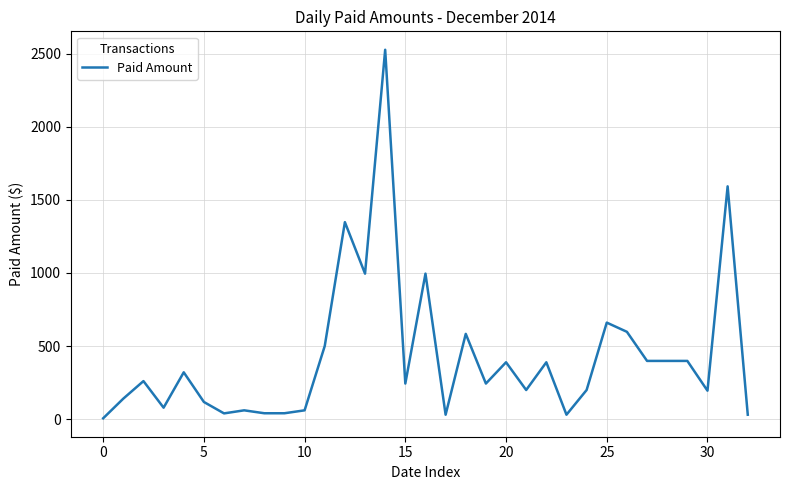

What is the maximum value shown in the chart?

2526.2